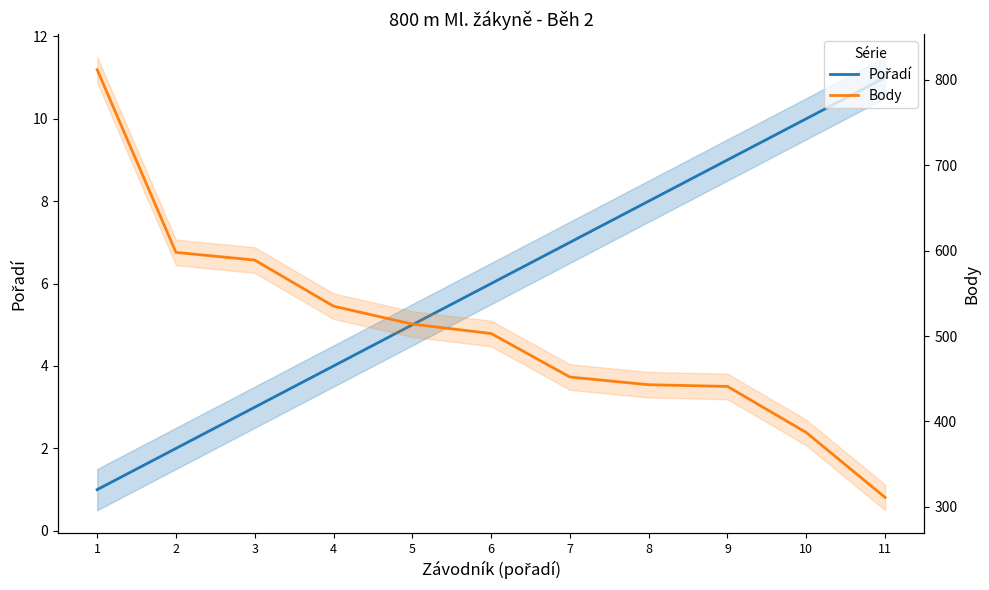

What is the value of the Pořadí point at the 8th from the left?

8